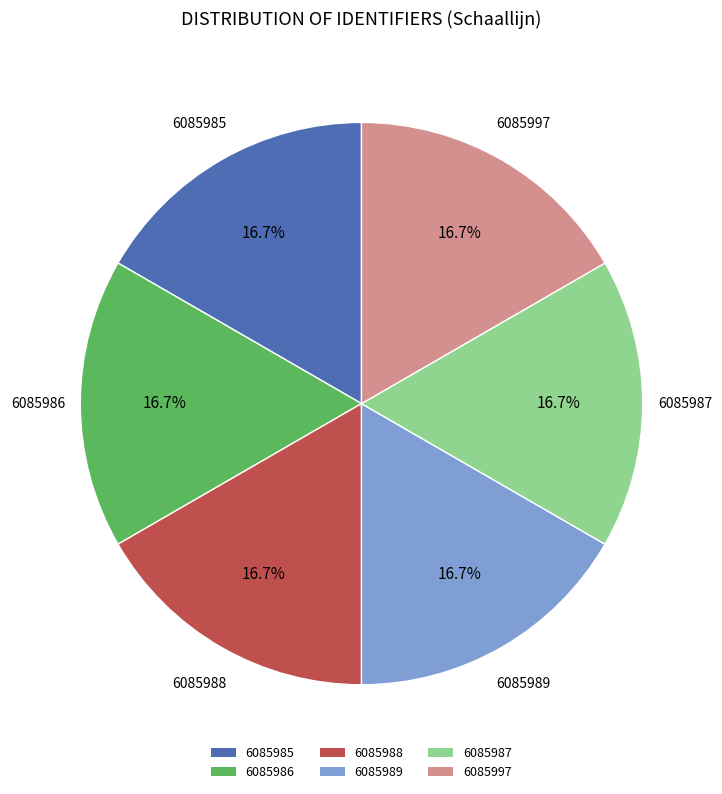

Is 6085997 the majority of the pie?

No